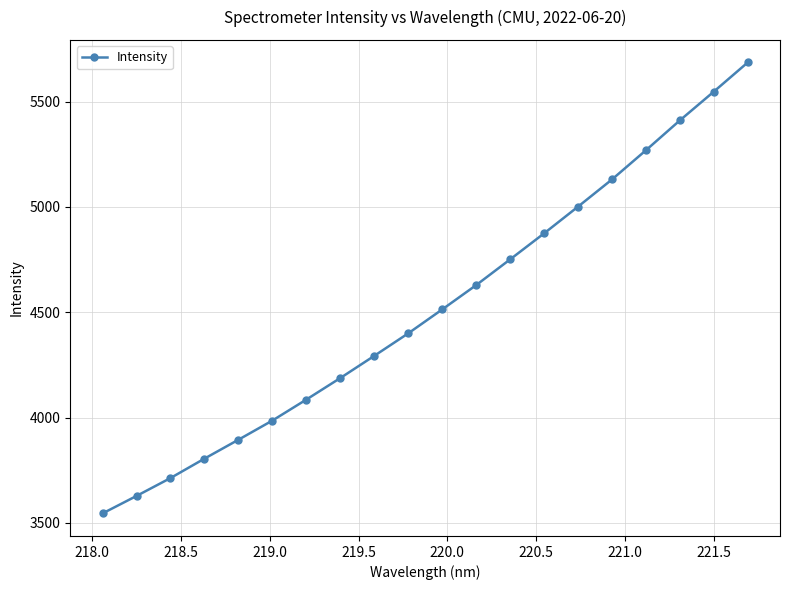

What is the average value?

4517.3